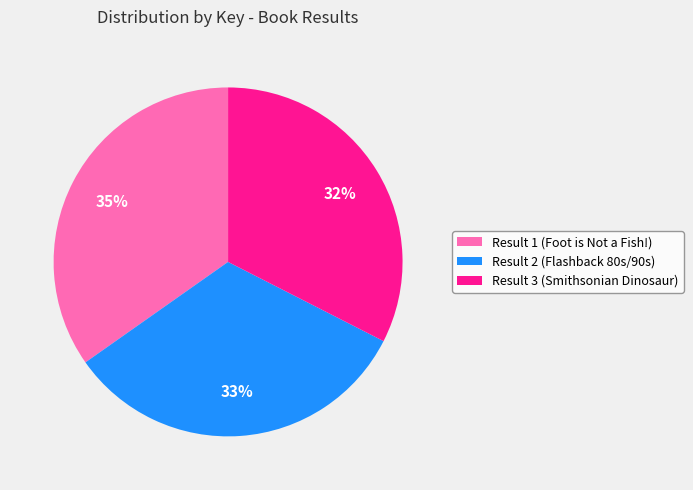

To the nearest percent, what portion does Result 1 (Foot is Not a Fish!) represent?

35%